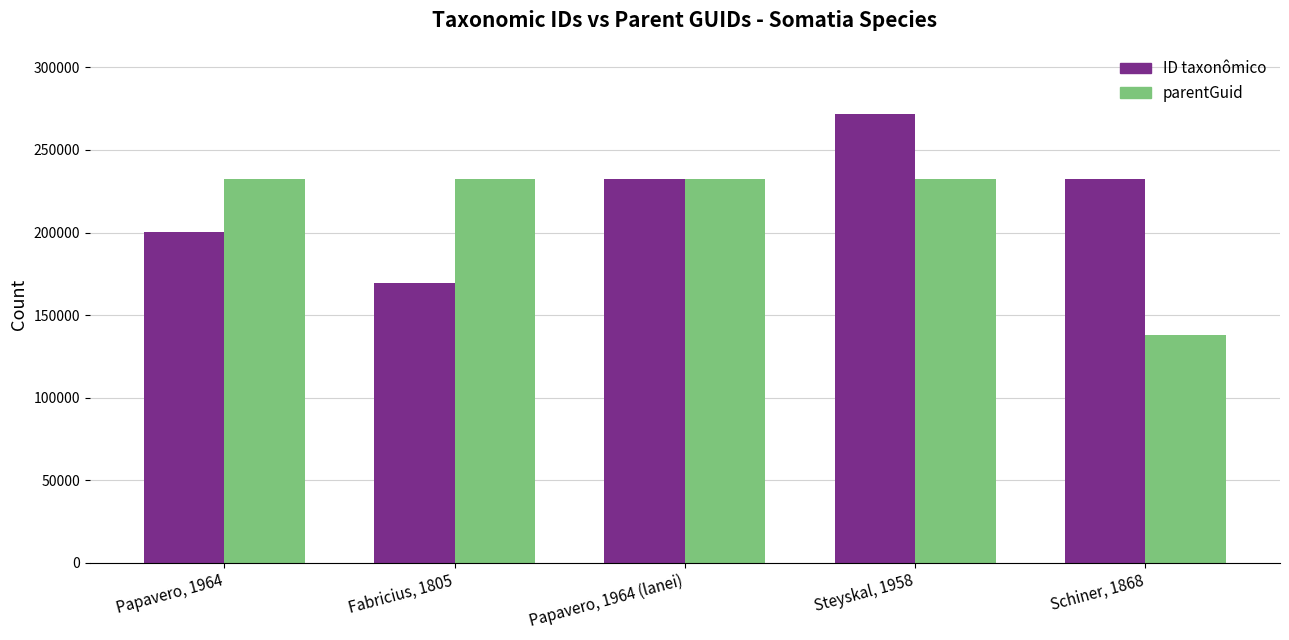

What is the lowest value of the ID taxonômico series?

169569